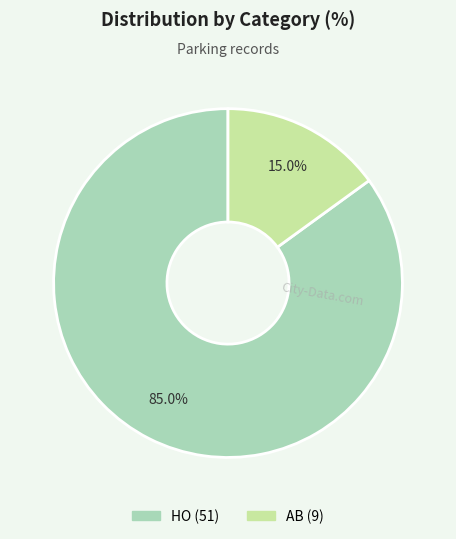

The HO slice represents 85% of the pie. True or false?

True